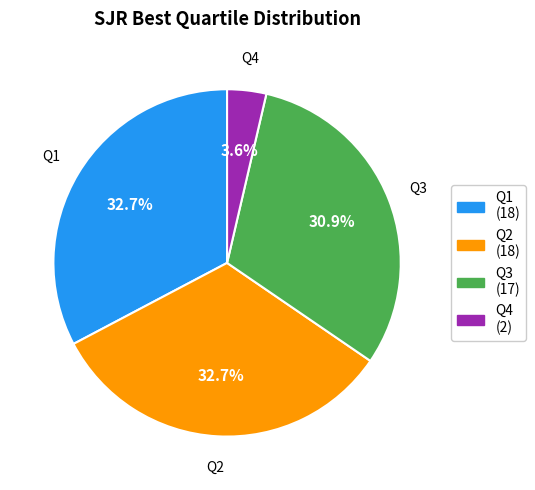

Combined, do Q1 and Q3 account for over 50%?

Yes